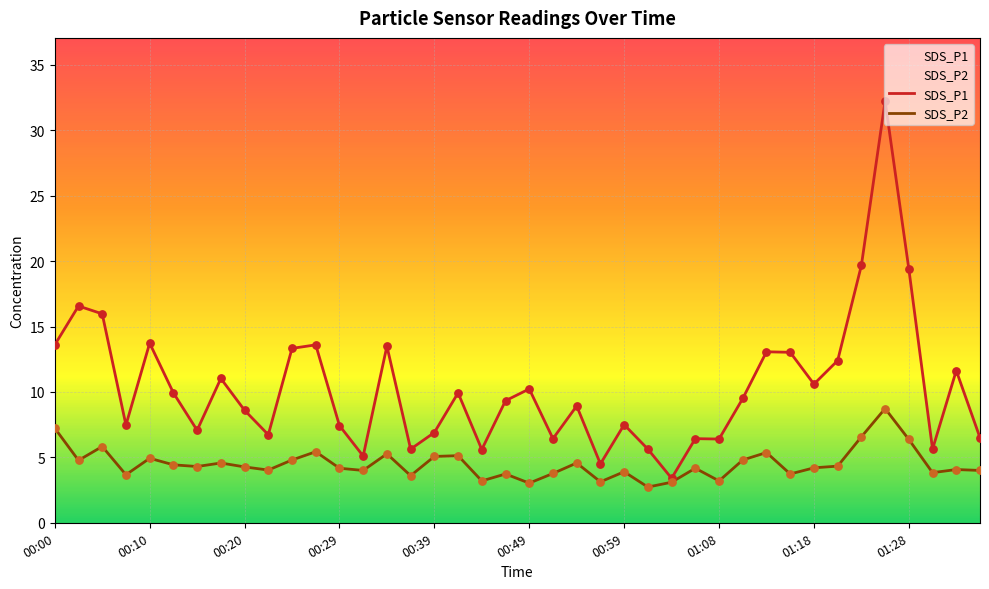

Which series has the largest total across all categories?

SDS_P1